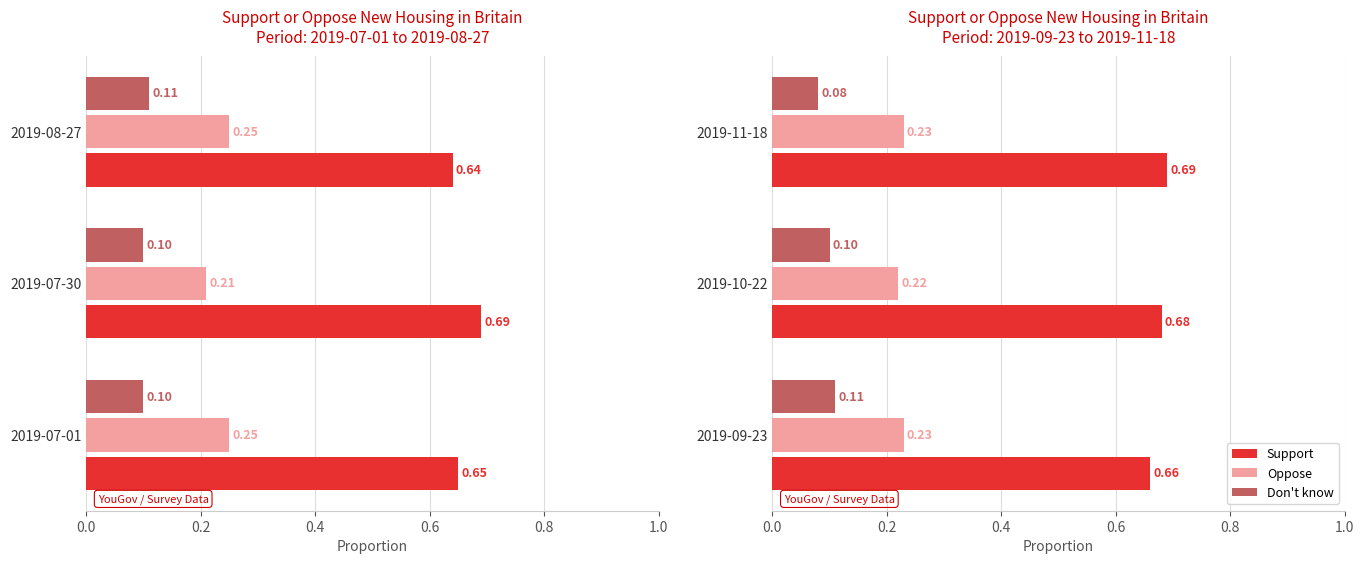

At how many categories does at least one series exceed 0?

3